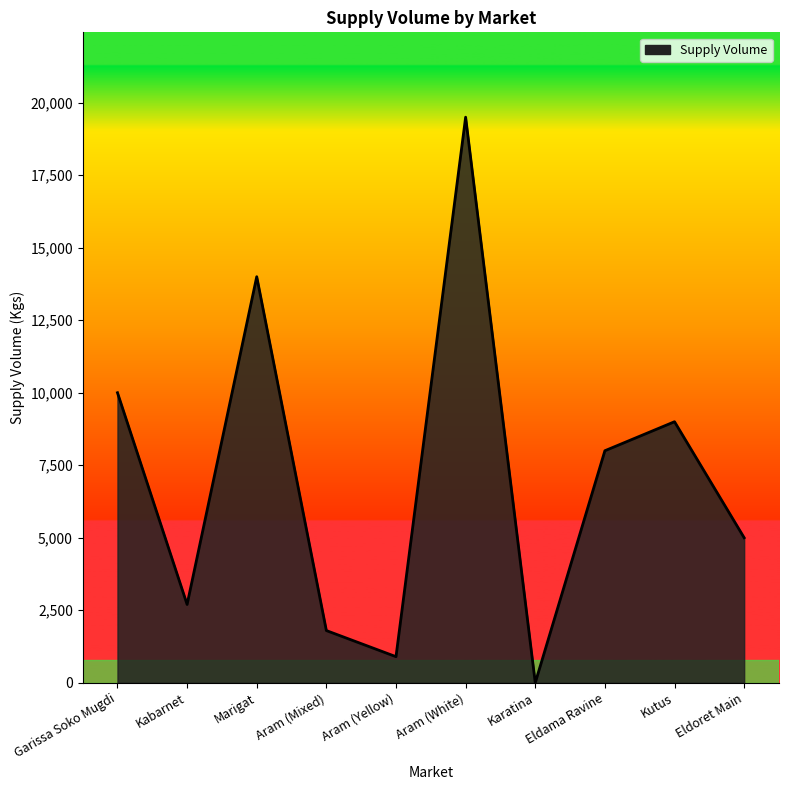

The chart shows a value of 13071 at Eldama Ravine. True or false?

False